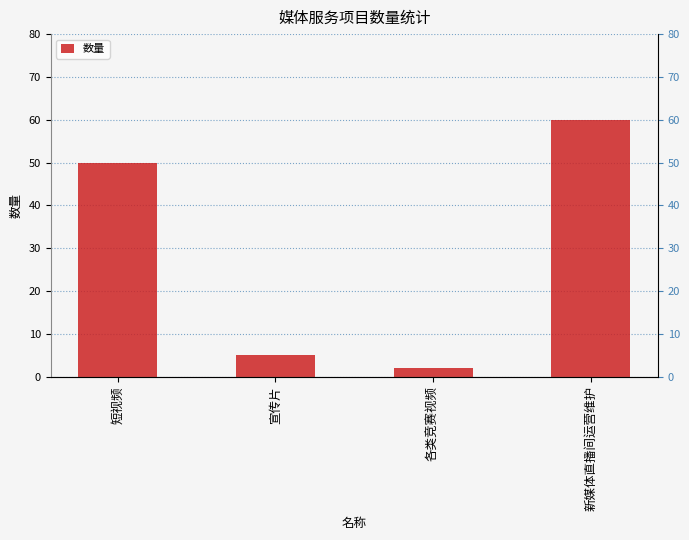

What is the minimum value shown in the chart?

2